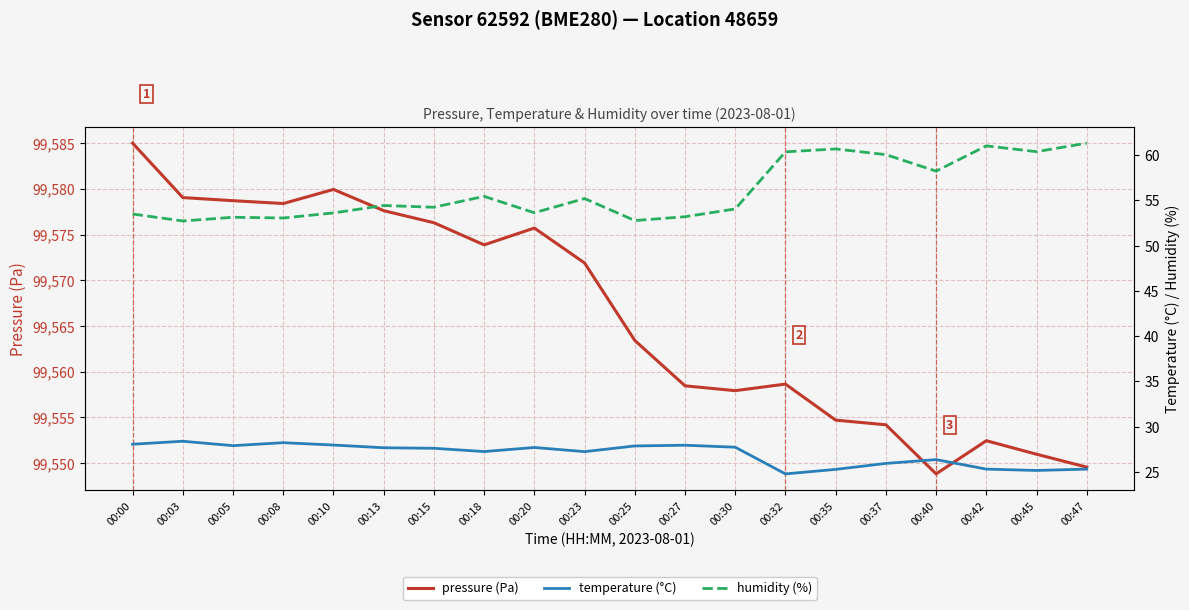

Reading left to right, extract all data points from this chart.

pressure (Pa): 99585.0	99579.0	99578.7	99578.4	99579.9	99577.6	99576.3	99573.9	99575.7	99571.9	99563.4	99558.5	99557.9	99558.6	99554.7	99554.2	99548.8	99552.5	99551.0	99549.6
temperature (°C): 28.1	28.4	27.9	28.2	28.0	27.7	27.6	27.2	27.7	27.2	27.9	27.9	27.7	24.8	25.3	25.9	26.4	25.3	25.2	25.3
humidity (%): 53.5	52.7	53.1	53.1	53.6	54.4	54.2	55.5	53.6	55.2	52.8	53.2	54.1	60.4	60.7	60.1	58.2	61.0	60.4	61.3